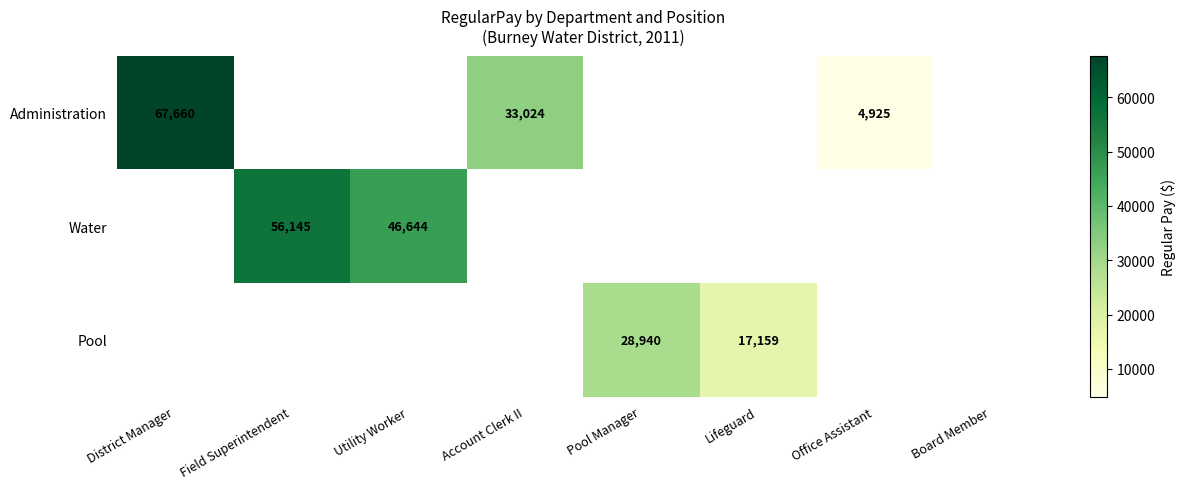

Which category has the highest value across all series?

District Manager